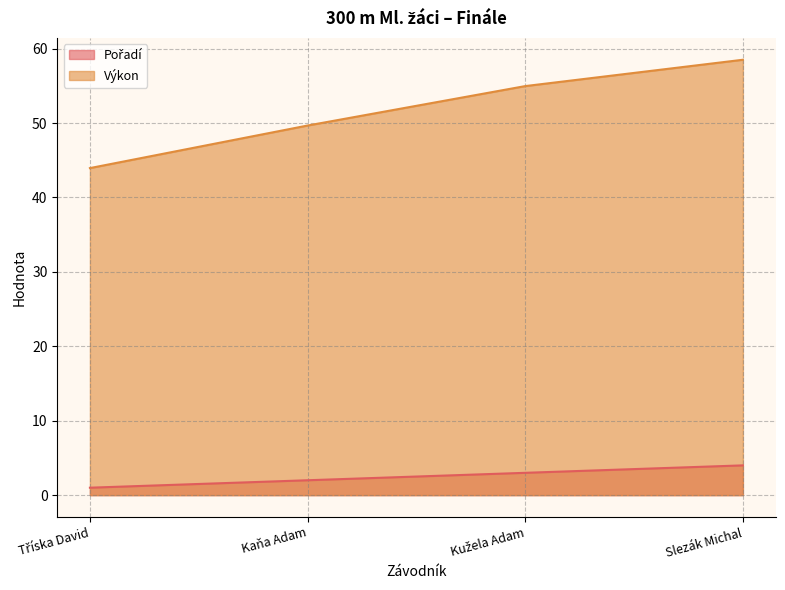

What is the lowest value of the Výkon series?

44.0